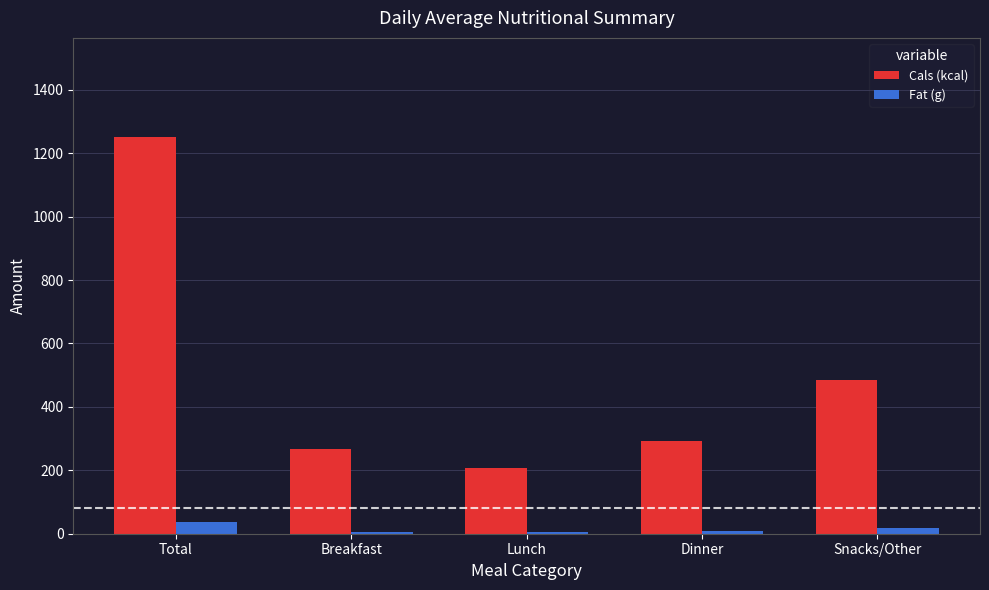

Is the value of Fat (g) at Breakfast greater than the value of Cals (kcal) at Total?

No